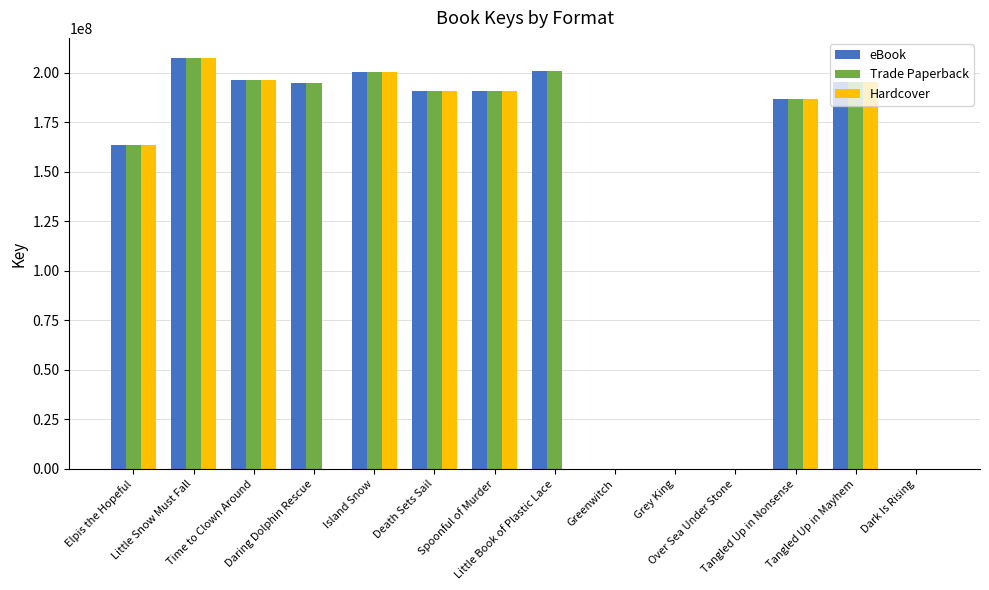

What is the highest value of the Trade Paperback series?

207195846